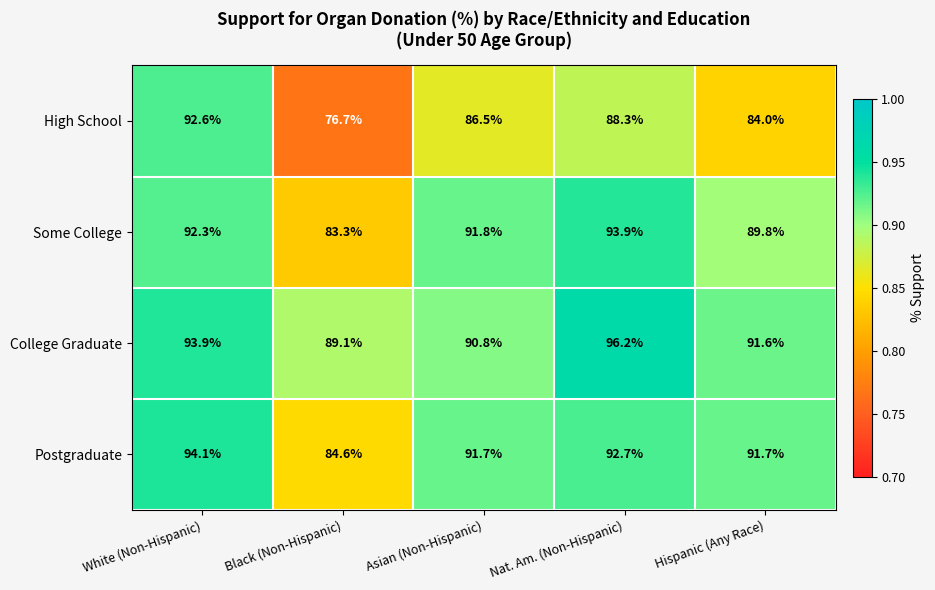

Is it true that High School equals 92.6 at White (Non-Hispanic)?

True